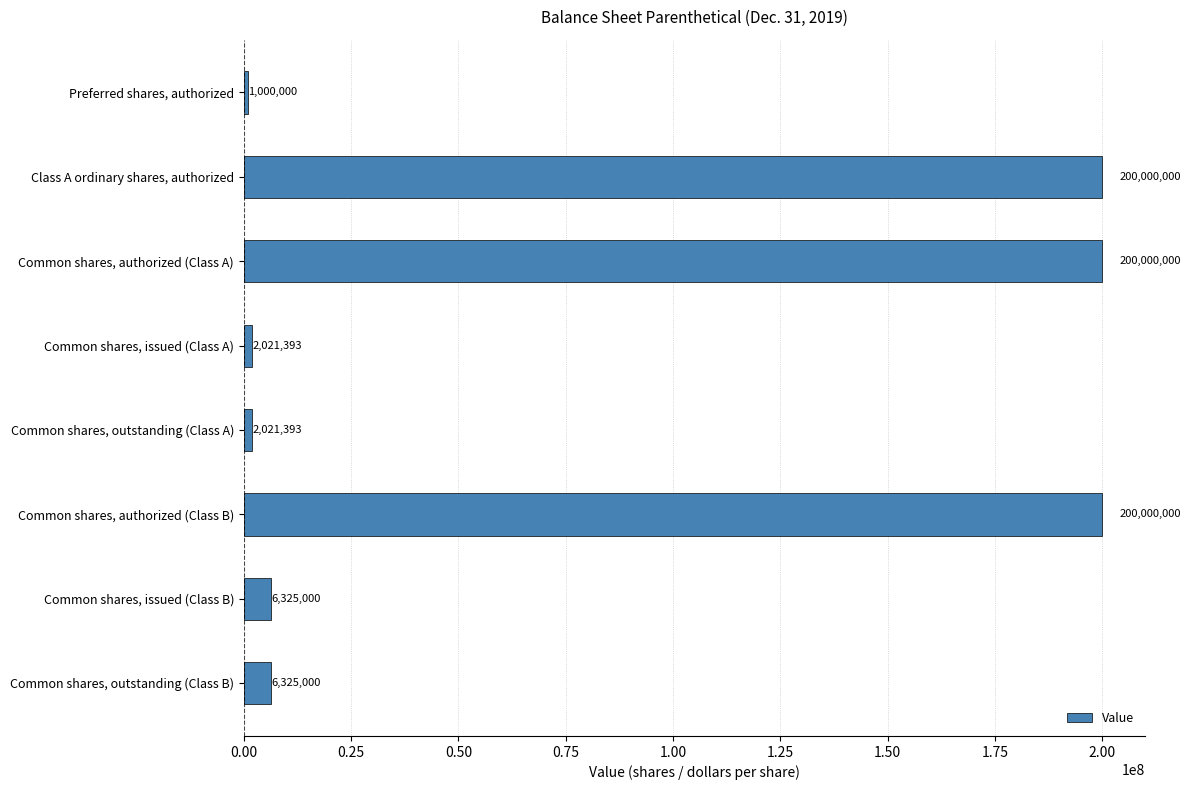

How many bars are there in total?

8